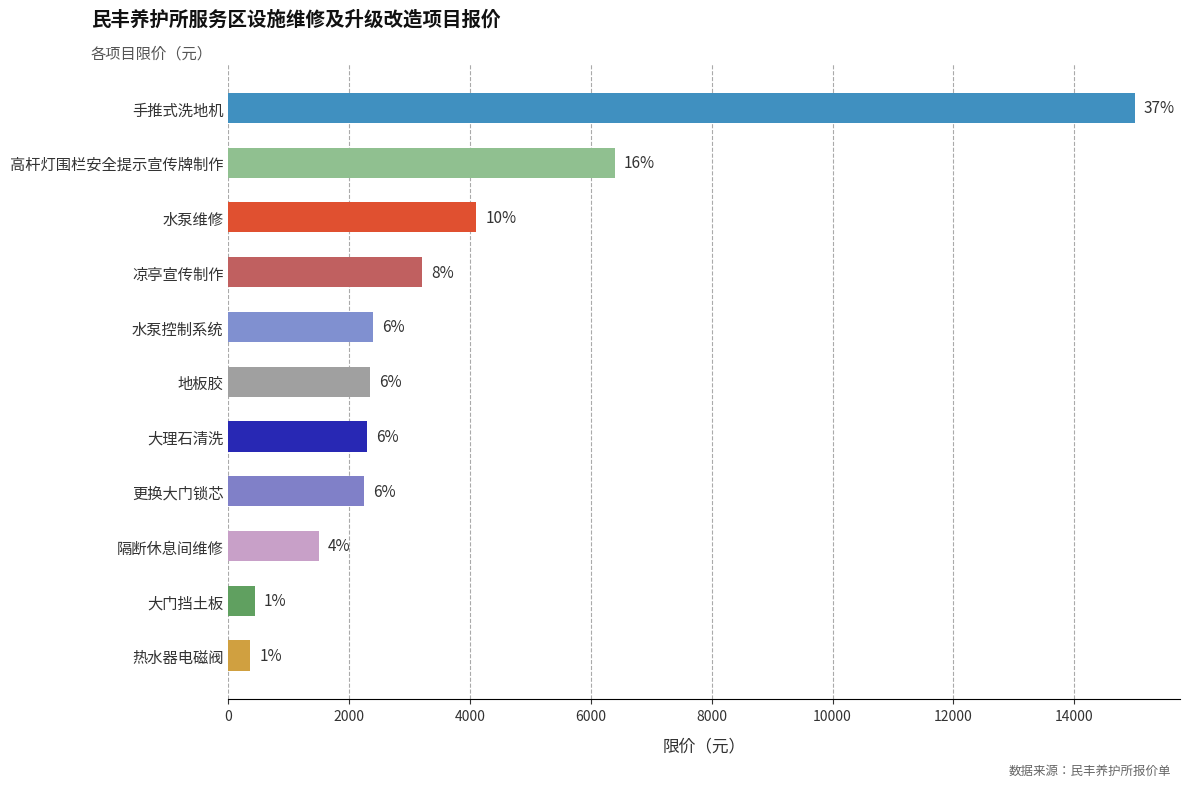

How many bars are there in total?

11